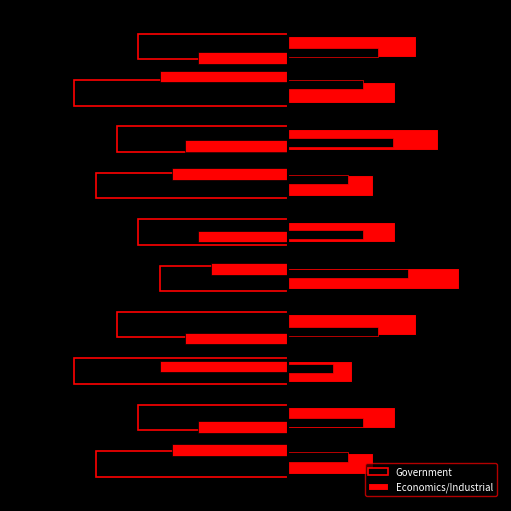

What is the sum of all Economics/Industrial values?

53